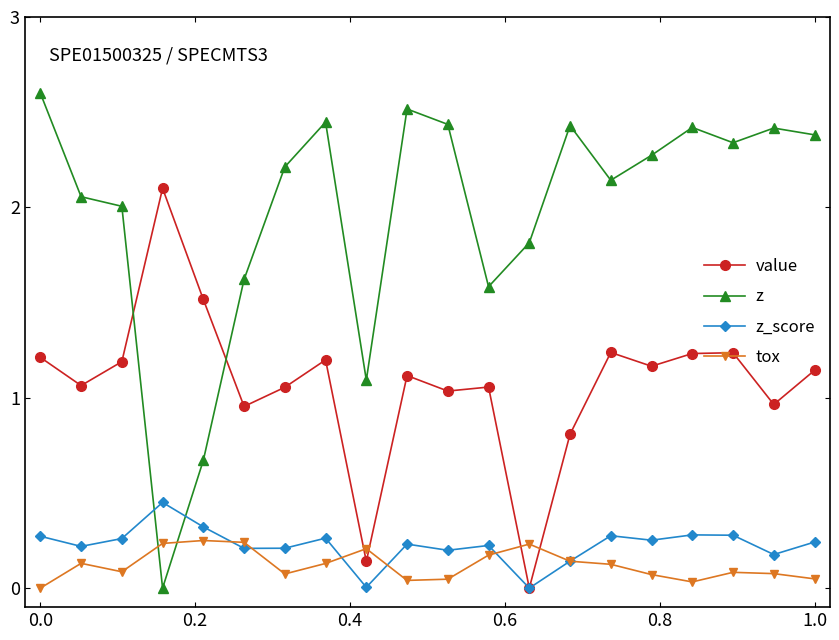

True or false: z has more than 0 interior local peaks.

True